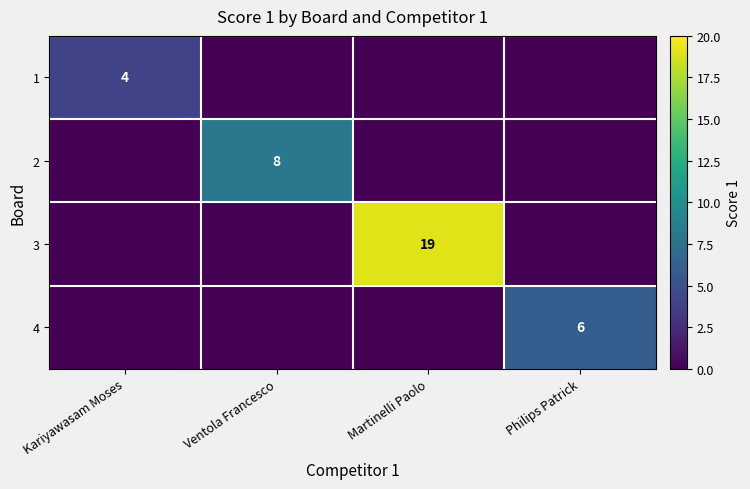

Is it true that 3 equals 19 at Martinelli Paolo?

True